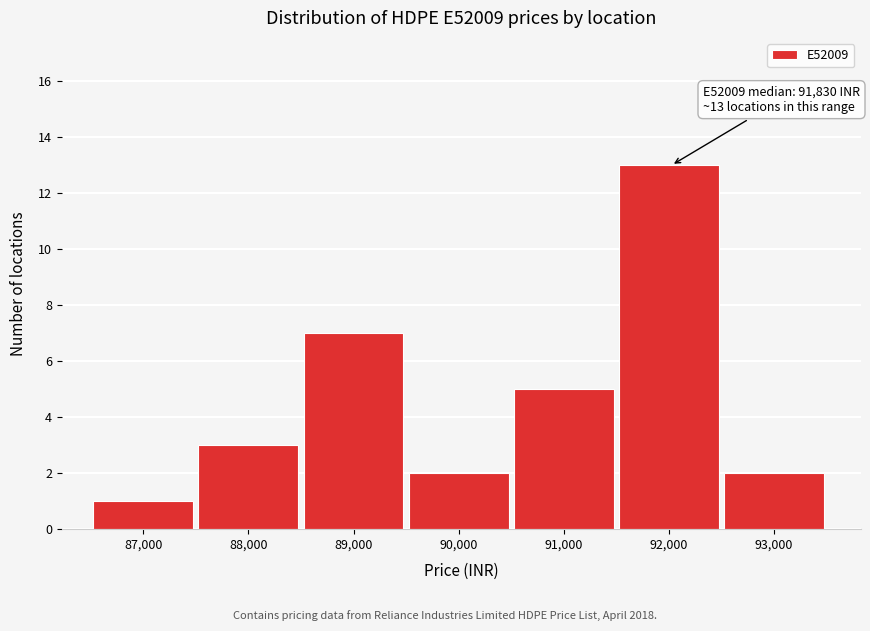

Reading left to right, transcribe all the data shown in this chart.

1	3	7	2	5	13	2